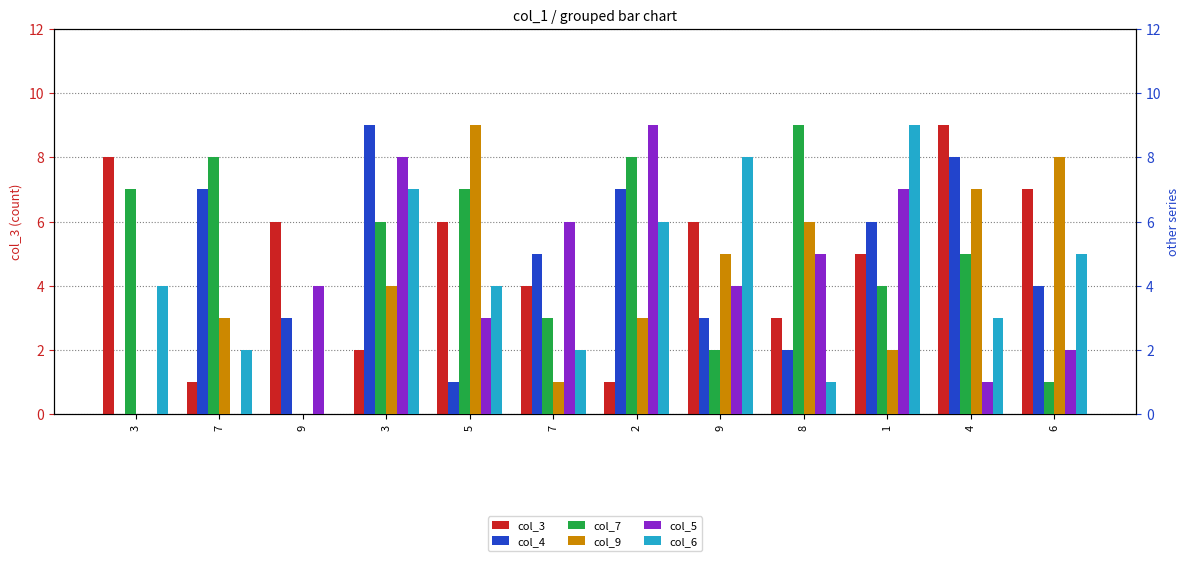

True or false: col_9 has a value of 6 at 3.

False